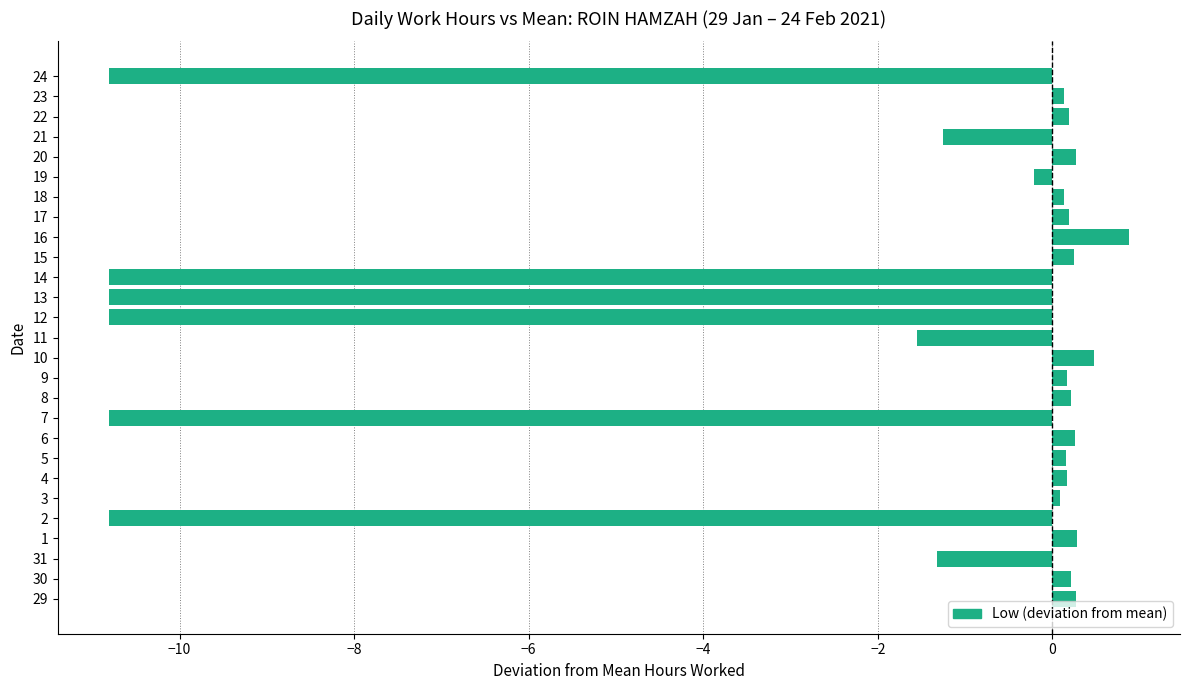

What value does the data have at 6?

0.3